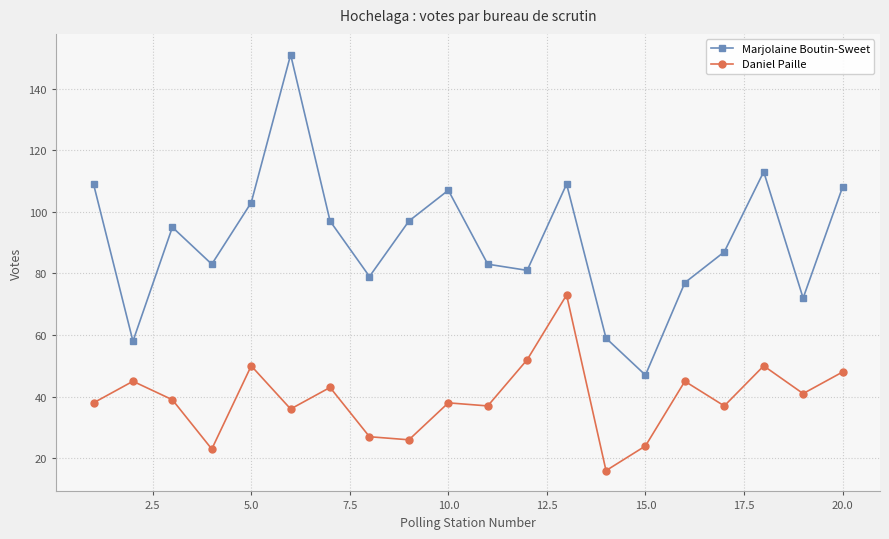

What is the sum of all Marjolaine Boutin-Sweet values?

1815